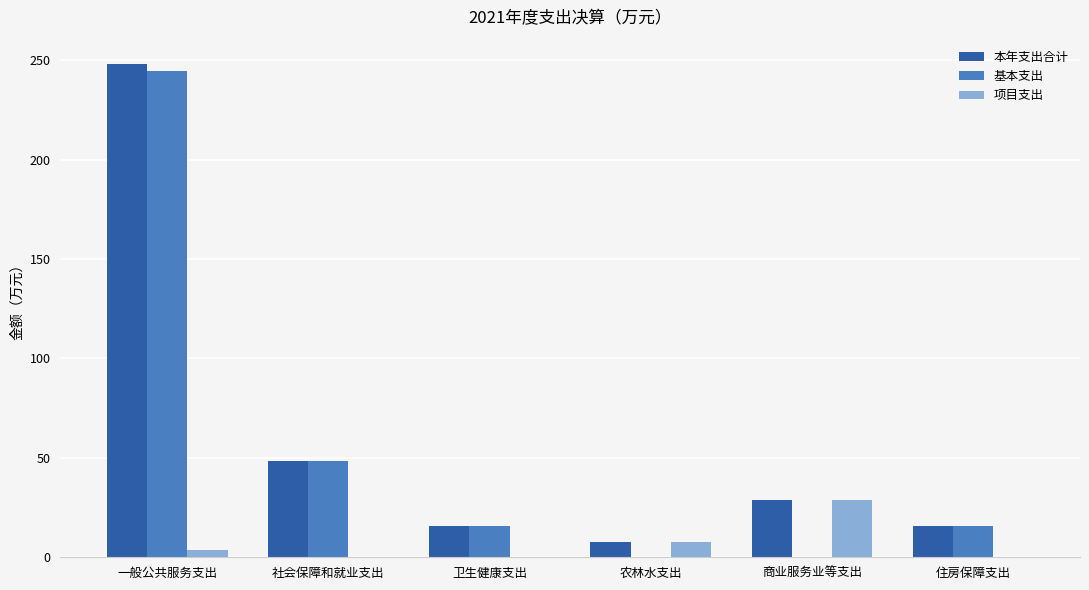

Is the value of 项目支出 at 一般公共服务支出 greater than the value of 本年支出合计 at 卫生健康支出?

No